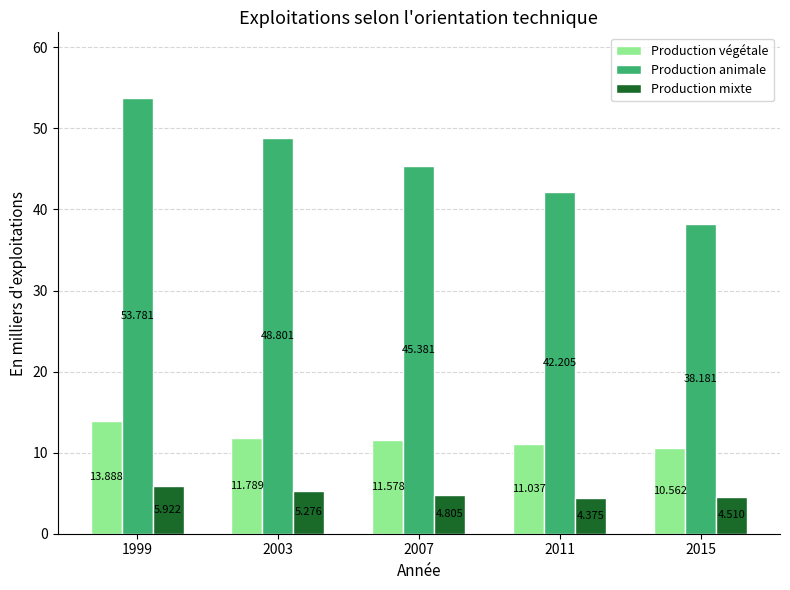

Which series has the largest total across all categories?

Production animale